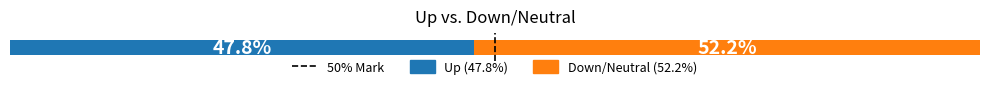

How many bars are there in total?

2